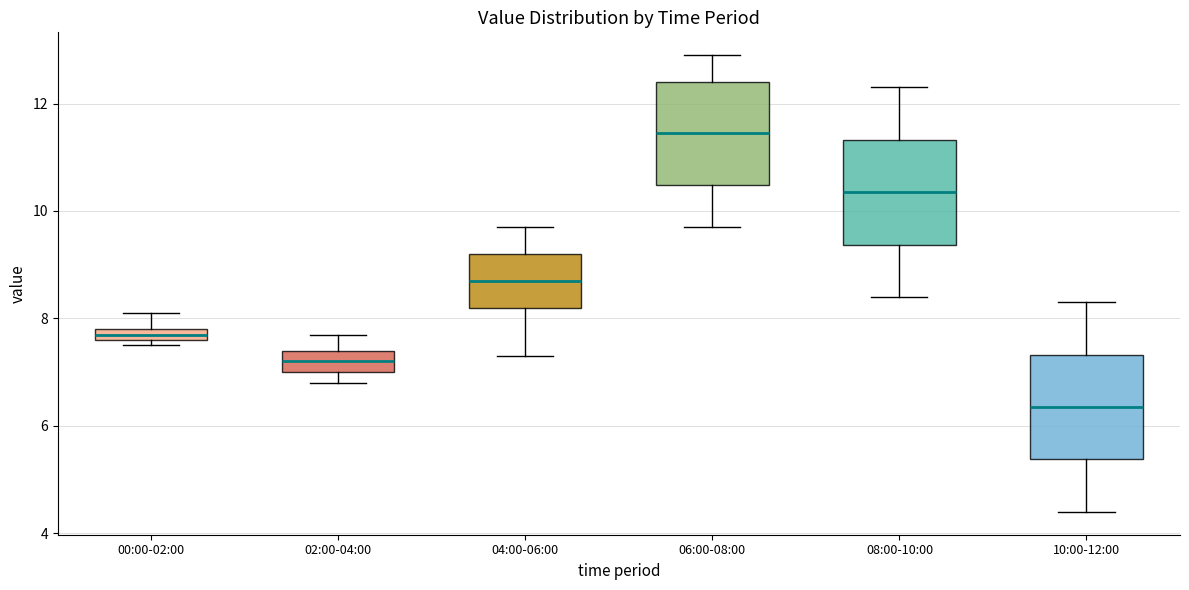

Which box's median line is the highest?

06:00-08:00